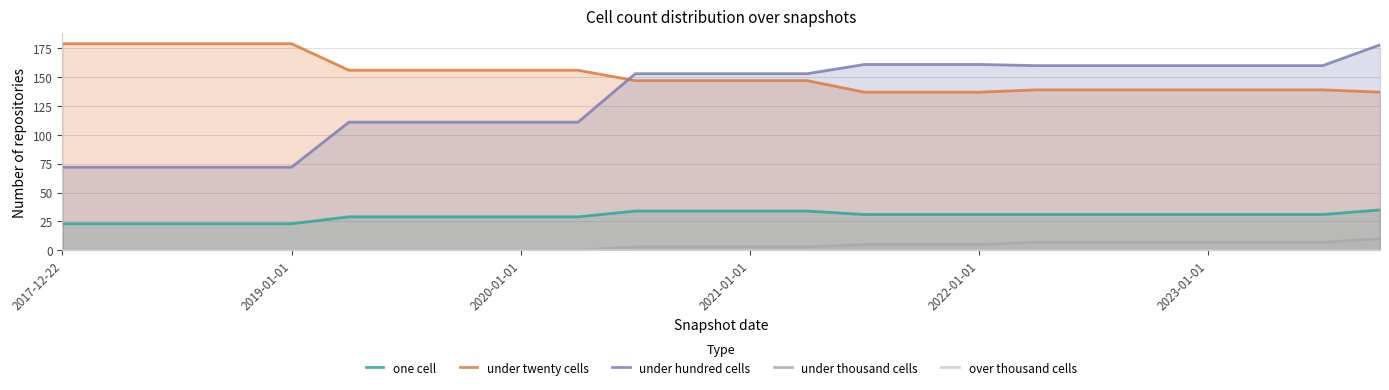

Which series has the widest spread of values?

under hundred cells